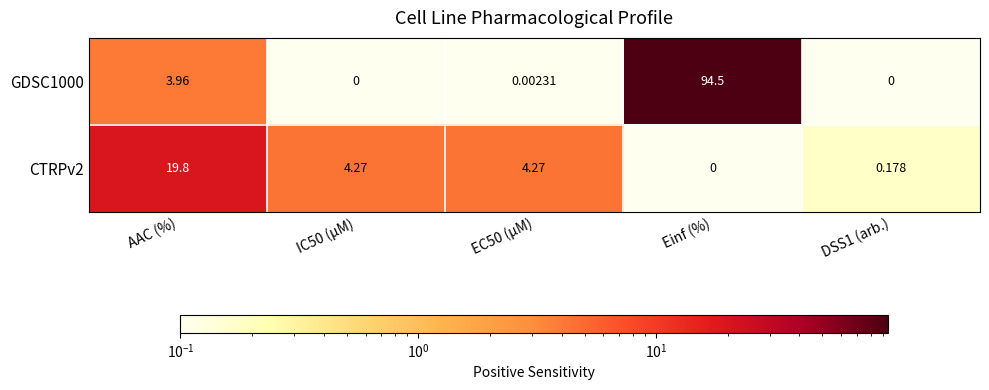

Is the value of GDSC1000 at IC50 (µM) greater than the value of CTRPv2 at AAC (%)?

No